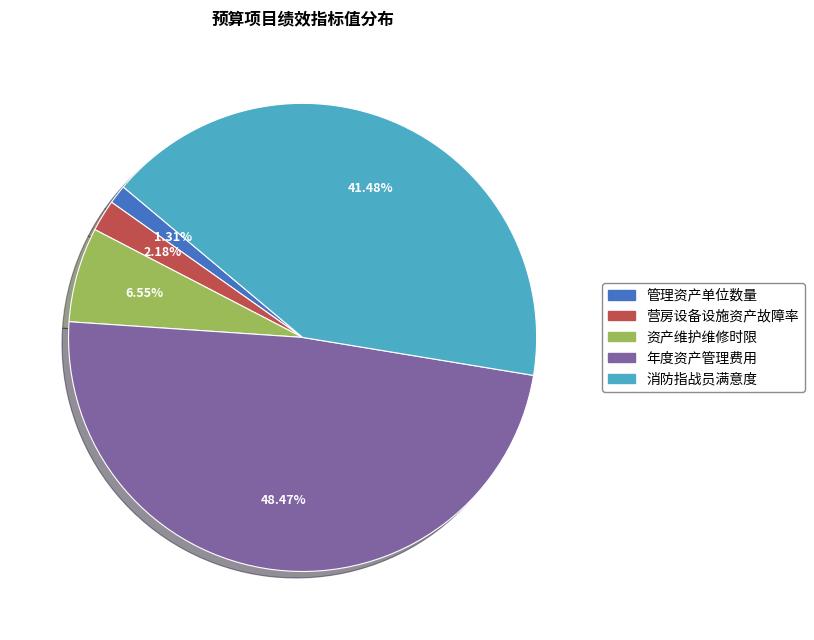

Rank the categories by value from highest to lowest.

年度资产管理费用, 消防指战员满意度, 资产维护维修时限, 营房设备设施资产故障率, 管理资产单位数量